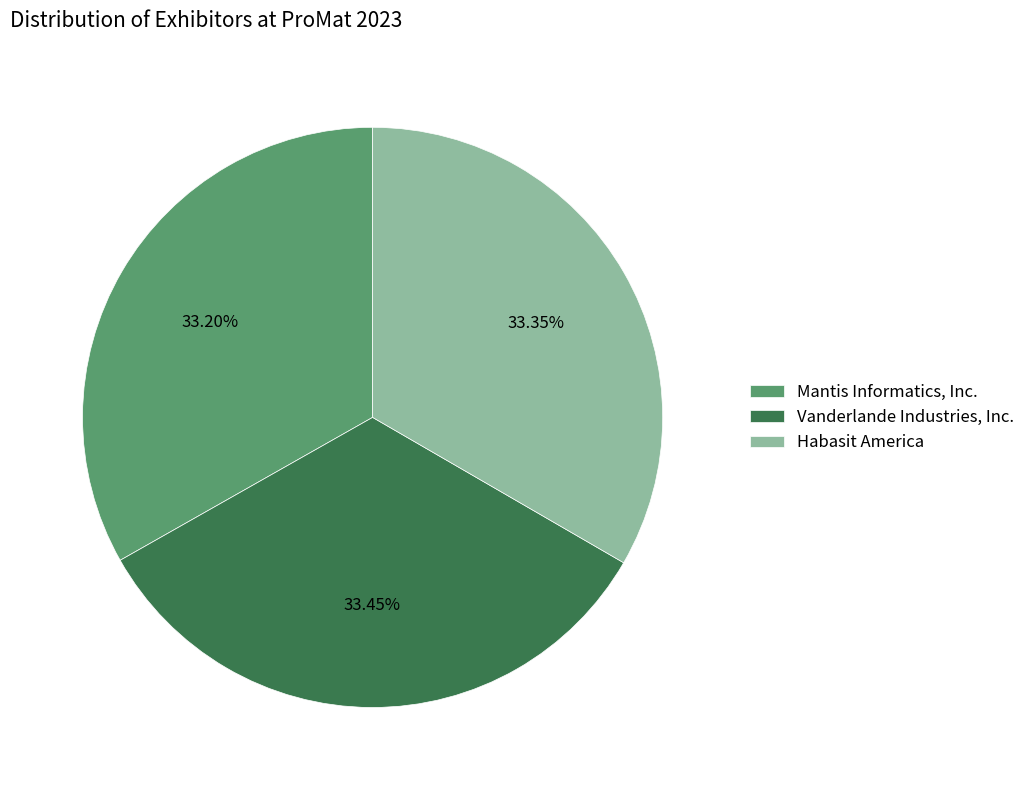

How many segments does this pie chart have?

3